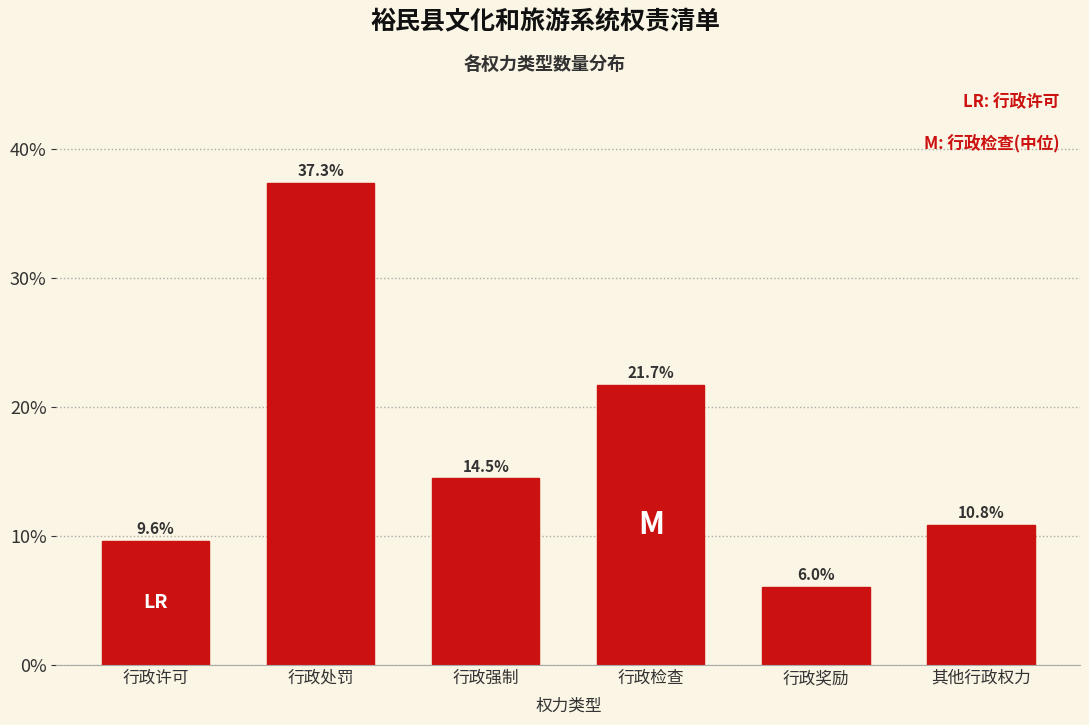

Reading left to right, extract all data points from this chart.

9.6	37.3	14.5	21.7	6.0	10.8